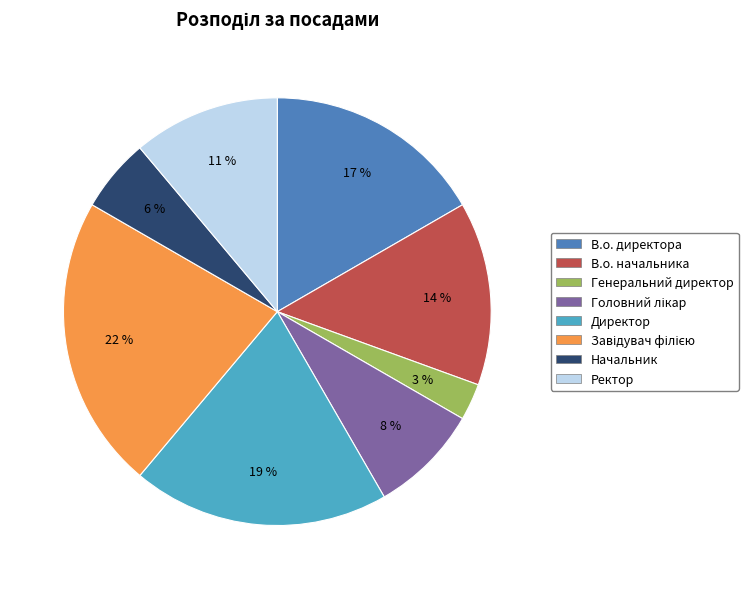

What percentage is the Директор slice, to the nearest percent?

19%